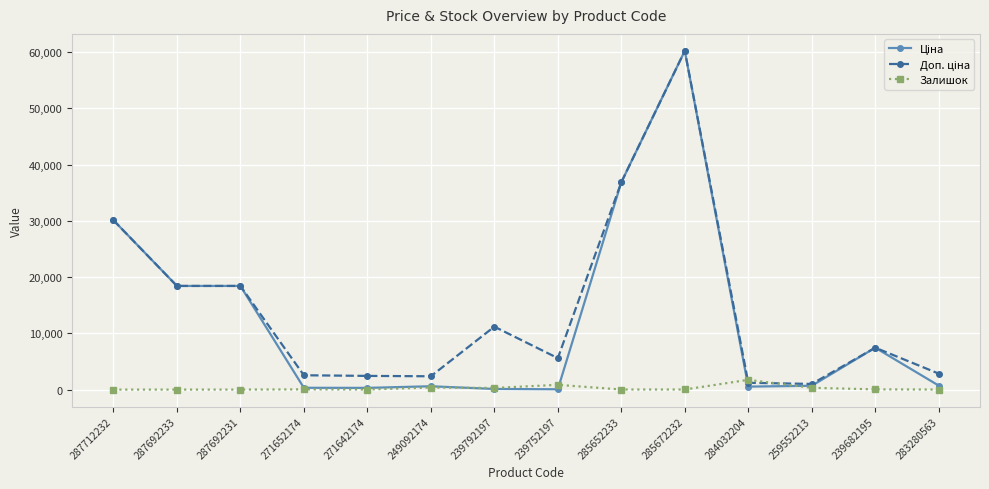

What is the difference between the highest and lowest values at 239752197?

5535.1